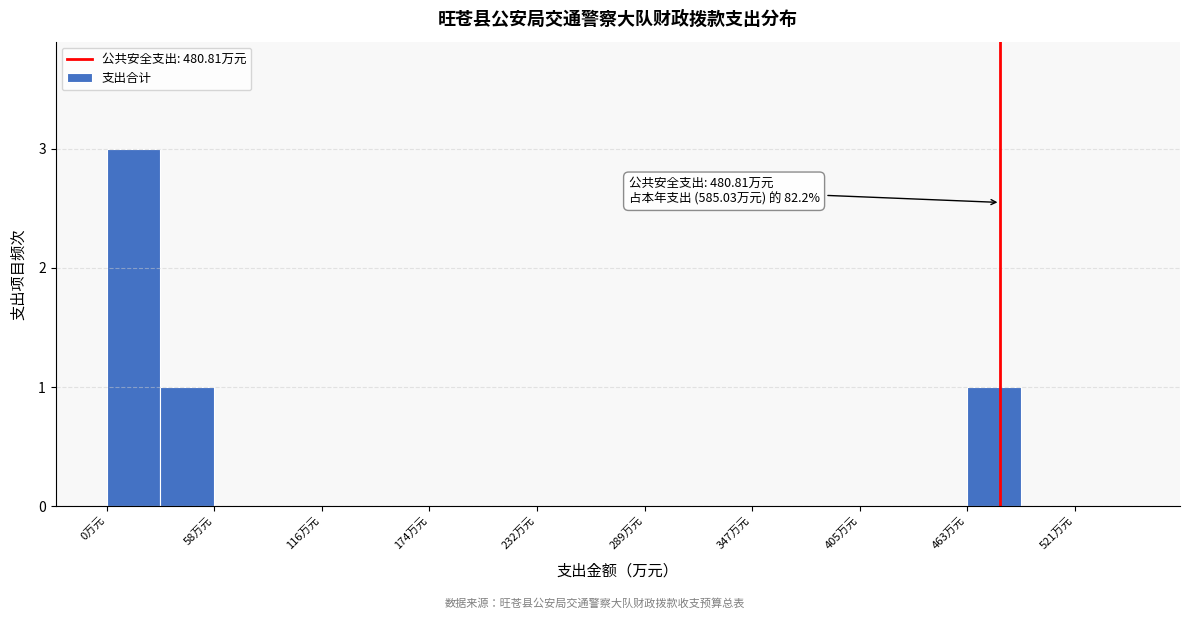

Around what value on the x-axis is the tallest bar? Give the approximate position of its centre, as read against the axis.

10